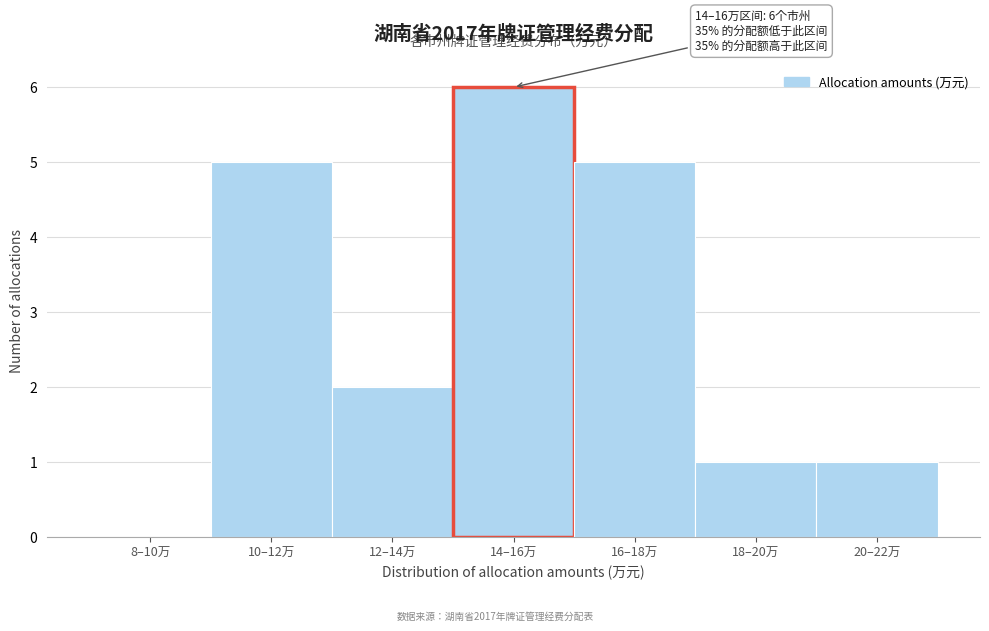

Reading left to right, transcribe all the data shown in this chart.

8–10万=0	10–12万=5	12–14万=2	14–16万=6	16–18万=5	18–20万=1	20–22万=1